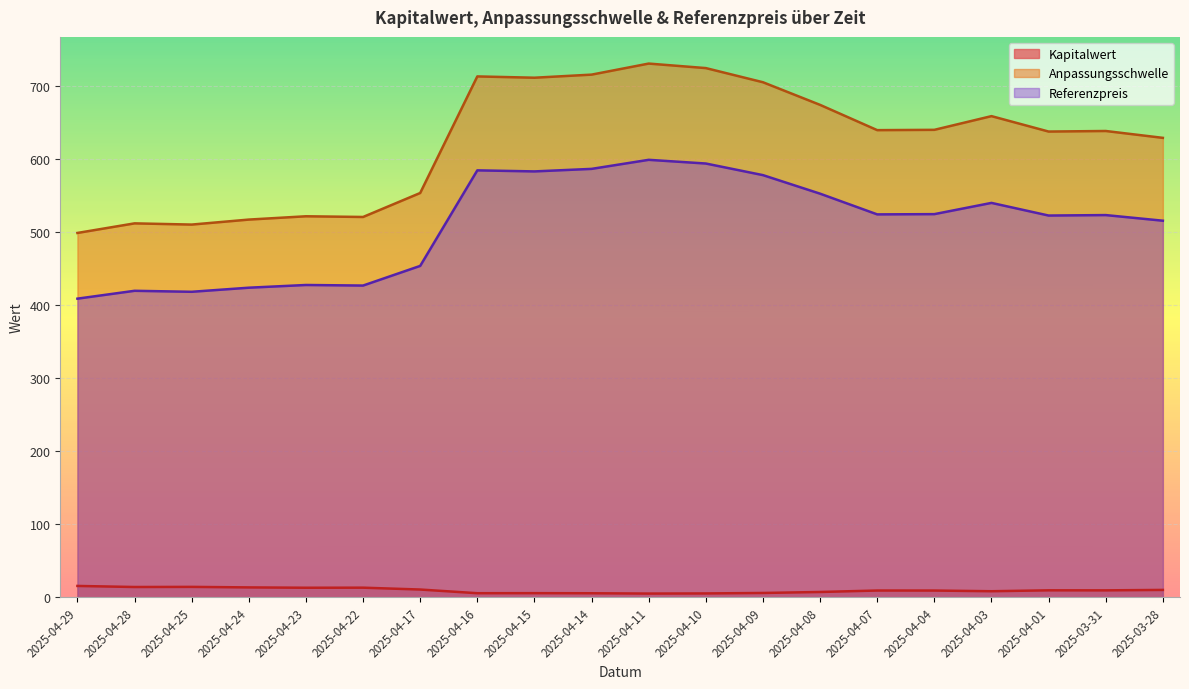

Which label corresponds to the smallest value in the chart?

2025-04-11